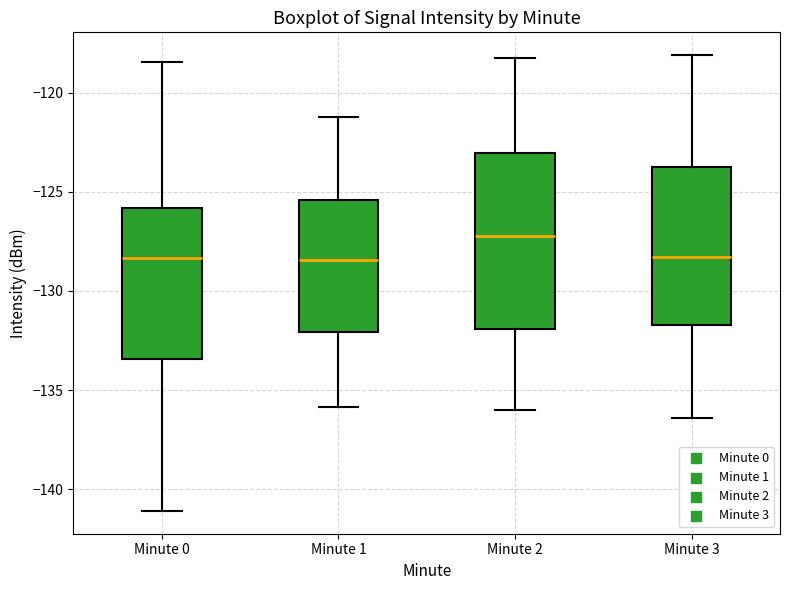

Reading left to right, read every box against the y-axis: the position of its median line, the range the box covers, and the ends of its whiskers. The values are not printed on the chart, so give them approximately, as read against the axis.

Minute 0: median -128.5, box -133.5 to -126.0, whiskers -141.0 to -118.5
Minute 1: median -128.5, box -132.0 to -125.5, whiskers -136.0 to -121.0
Minute 2: median -127.0, box -132.0 to -123.0, whiskers -136.0 to -118.0
Minute 3: median -128.5, box -131.5 to -123.5, whiskers -136.5 to -118.0